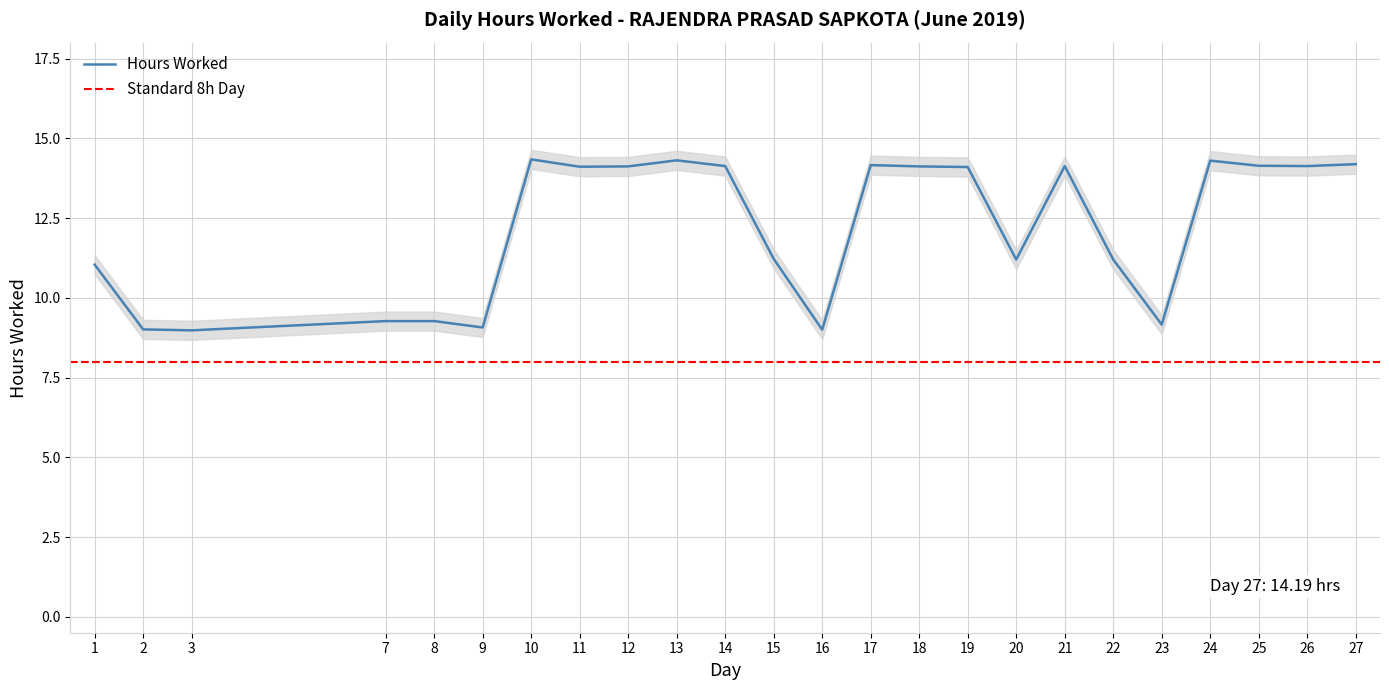

Between 17 and 21, which is larger?

17